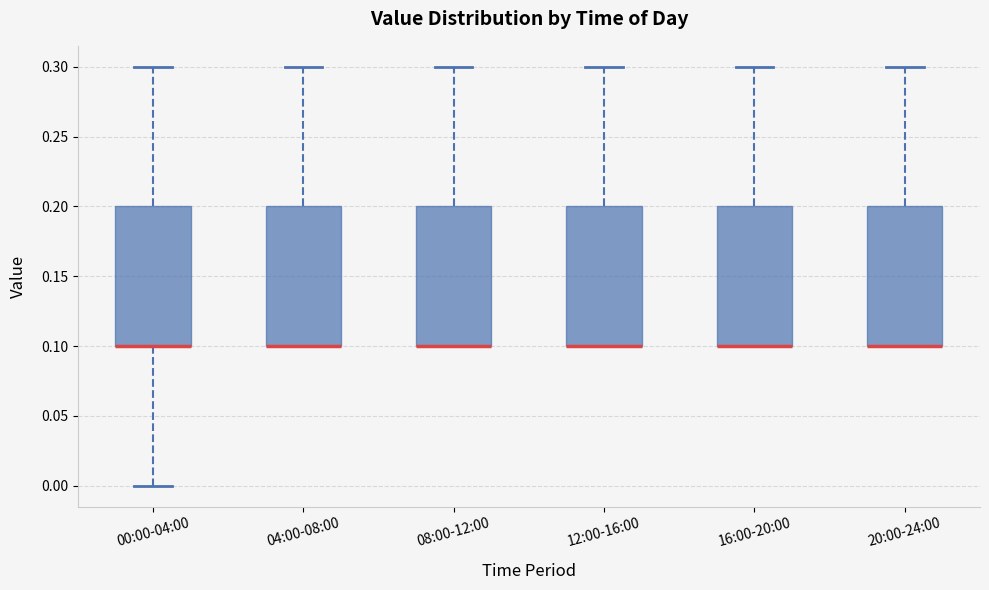

Reading left to right, read every box against the y-axis: the position of its median line, the range the box covers, and the ends of its whiskers. The values are not printed on the chart, so give them approximately, as read against the axis.

00:00-04:00: median 0.1 (drawn on the box's lower edge), box 0.1 to 0.2, whiskers 0.0 to 0.3
04:00-08:00: median 0.1 (drawn on the box's lower edge), box 0.1 to 0.2, whiskers 0.1 to 0.3
08:00-12:00: median 0.1 (drawn on the box's lower edge), box 0.1 to 0.2, whiskers 0.1 to 0.3
12:00-16:00: median 0.1 (drawn on the box's lower edge), box 0.1 to 0.2, whiskers 0.1 to 0.3
16:00-20:00: median 0.1 (drawn on the box's lower edge), box 0.1 to 0.2, whiskers 0.1 to 0.3
20:00-24:00: median 0.1 (drawn on the box's lower edge), box 0.1 to 0.2, whiskers 0.1 to 0.3